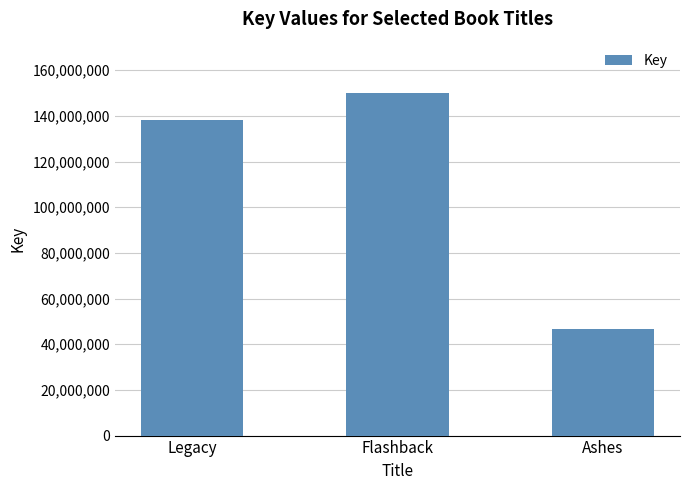

How many data points are less than 138124026?

1